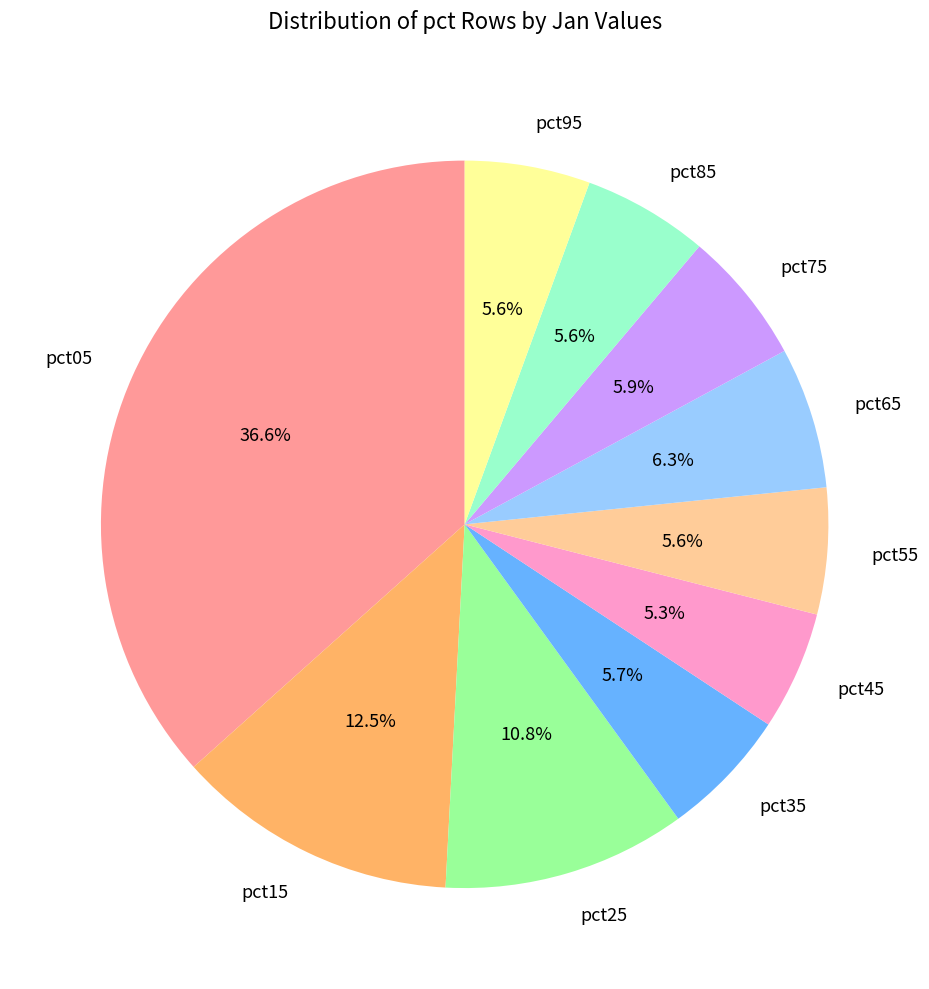

True or false: pct45 accounts for 1% of the total.

False